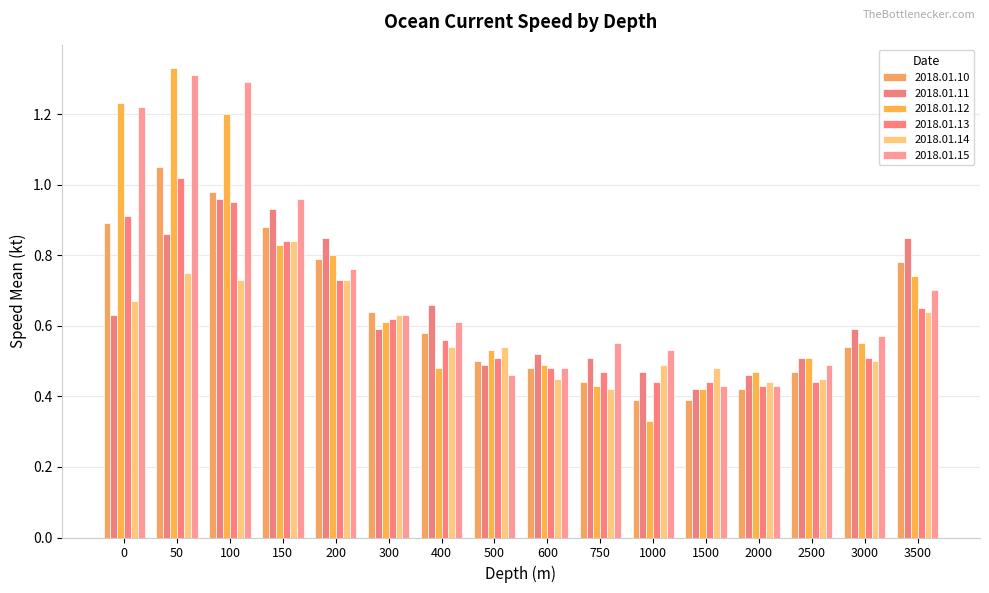

How many bars are there in each group?

6